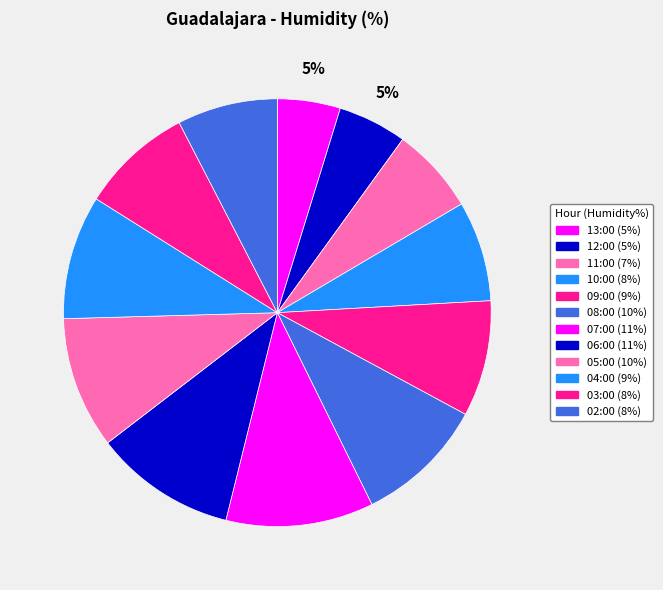

Is it true that 11:00 is 7% of the pie?

True